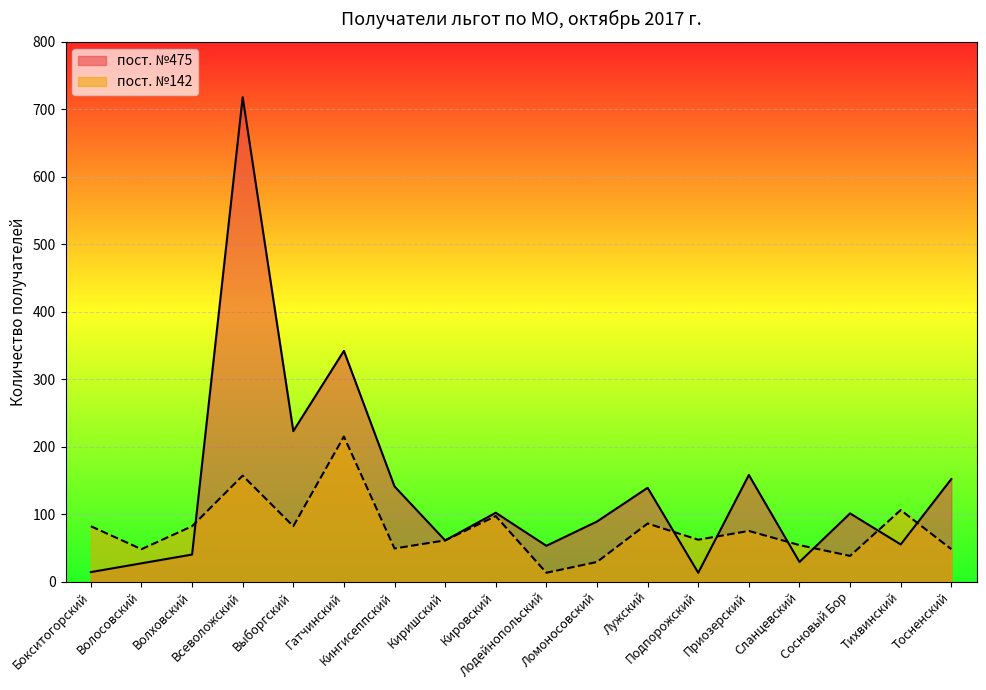

What is the maximum value shown in the chart?

718